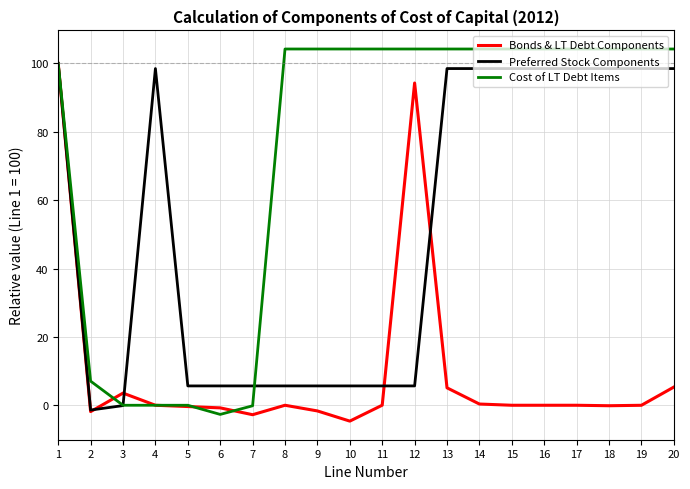

At which label does Cost of LT Debt Items reach its minimum?

6